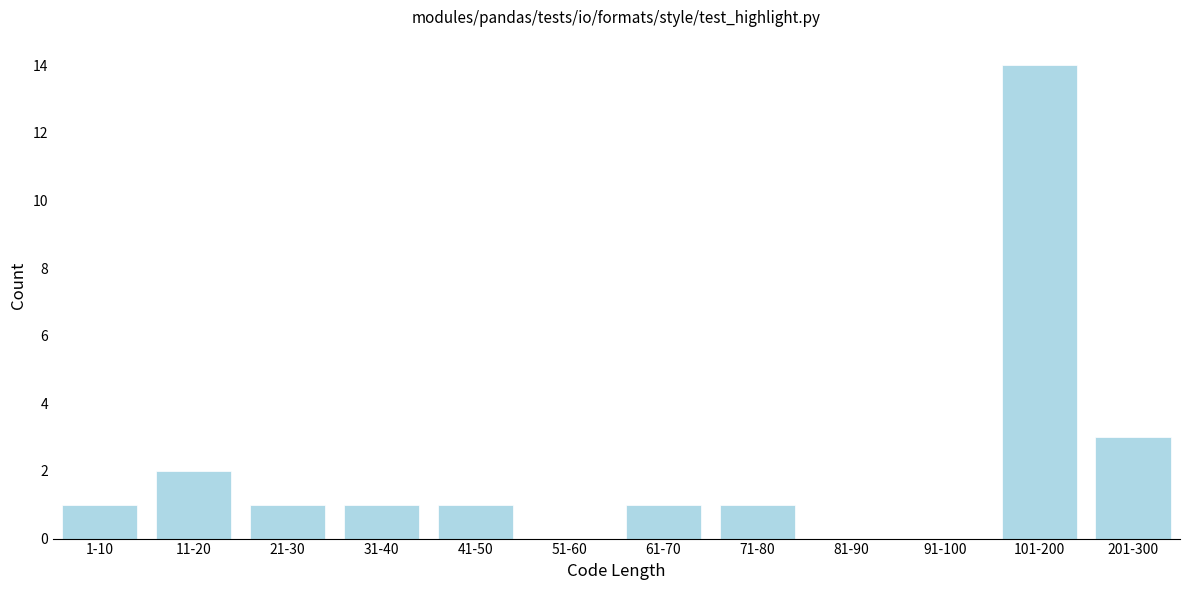

Reading right to left, extract all data points from this chart.

201-300=3	101-200=14	91-100=0	81-90=0	71-80=1	61-70=1	51-60=0	41-50=1	31-40=1	21-30=1	11-20=2	1-10=1